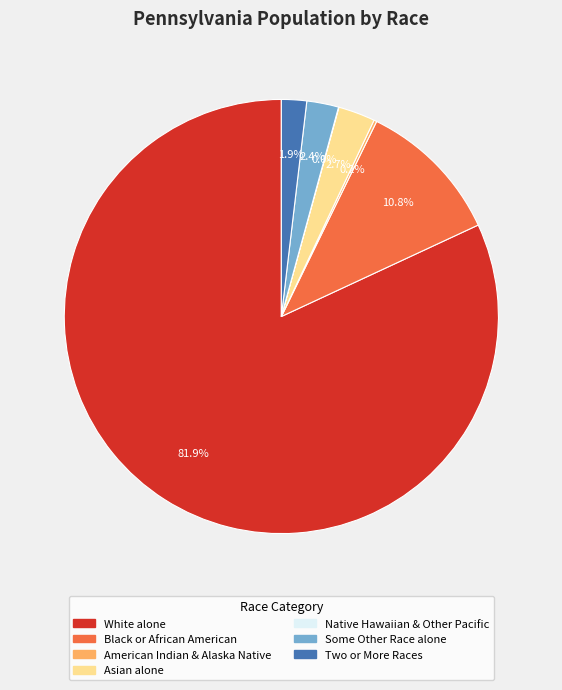

Which slice is the largest?

White alone